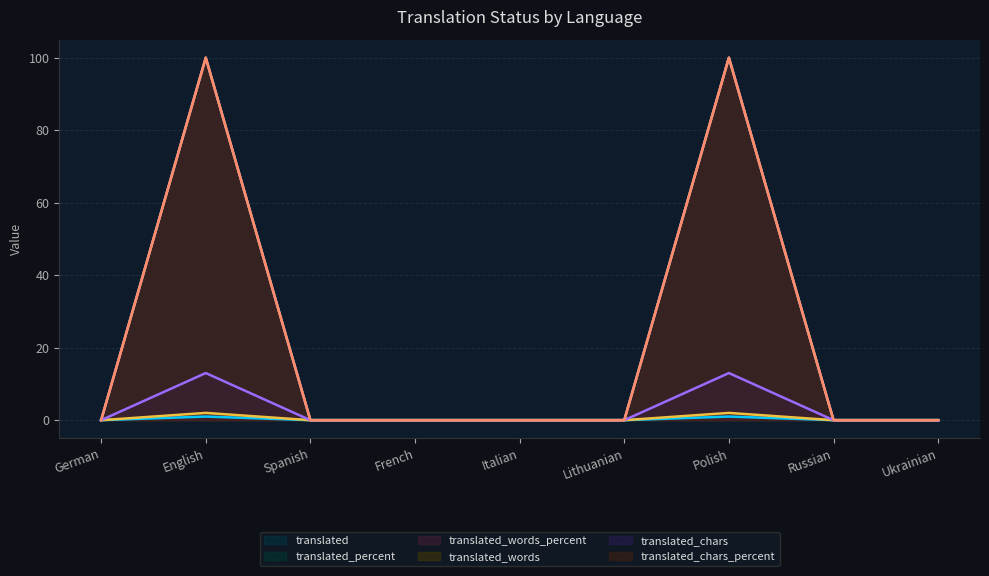

At which label is translated_percent closest to 50?

German